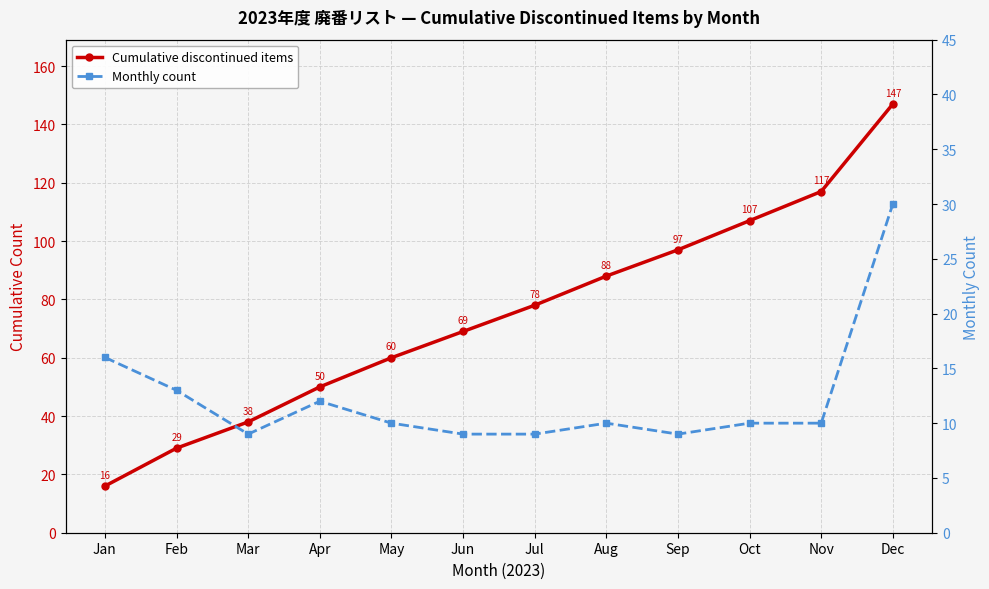

At which label is Cumulative discontinued items closest to 81?

Jul